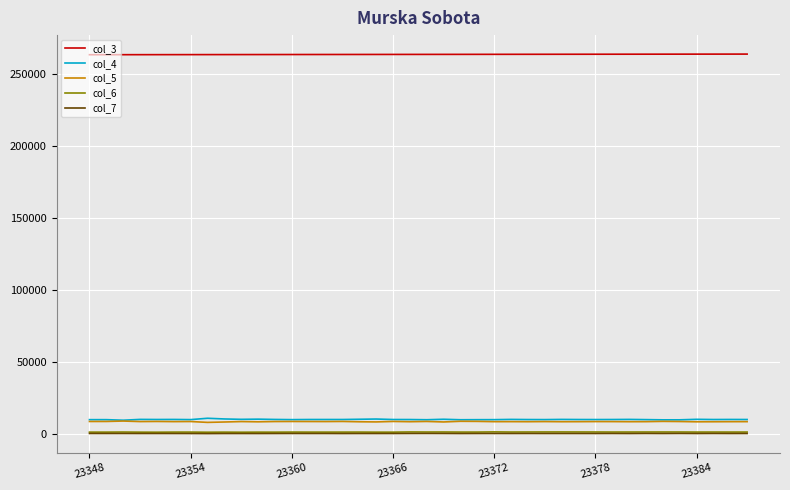

True or false: col_3 and col_5 intersect in this chart.

False